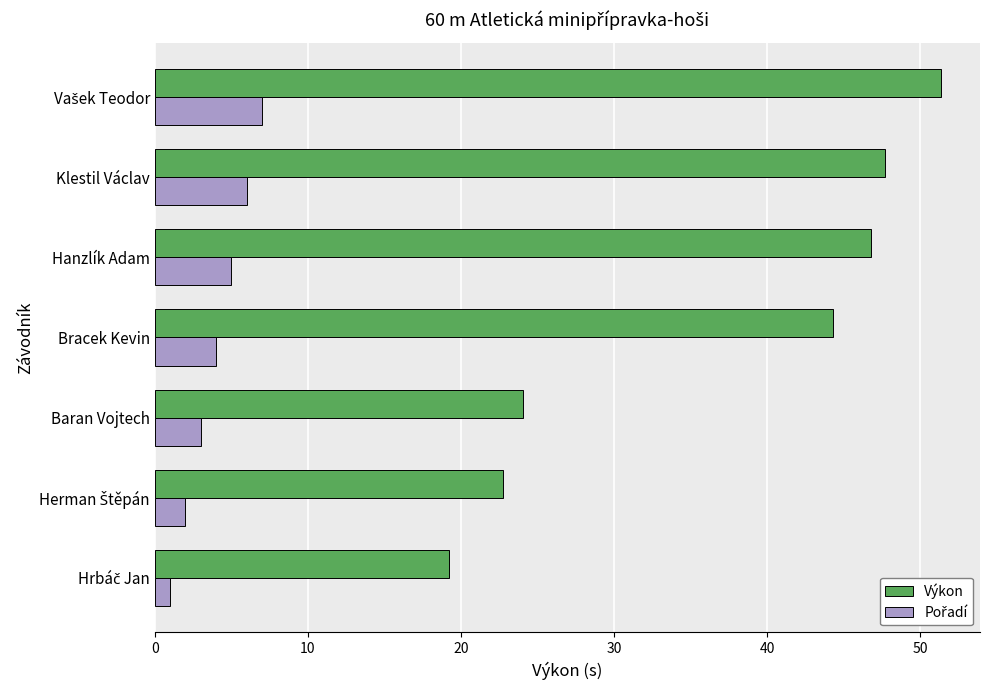

True or false: Výkon has a value of 63.0 at Hanzlík Adam.

False